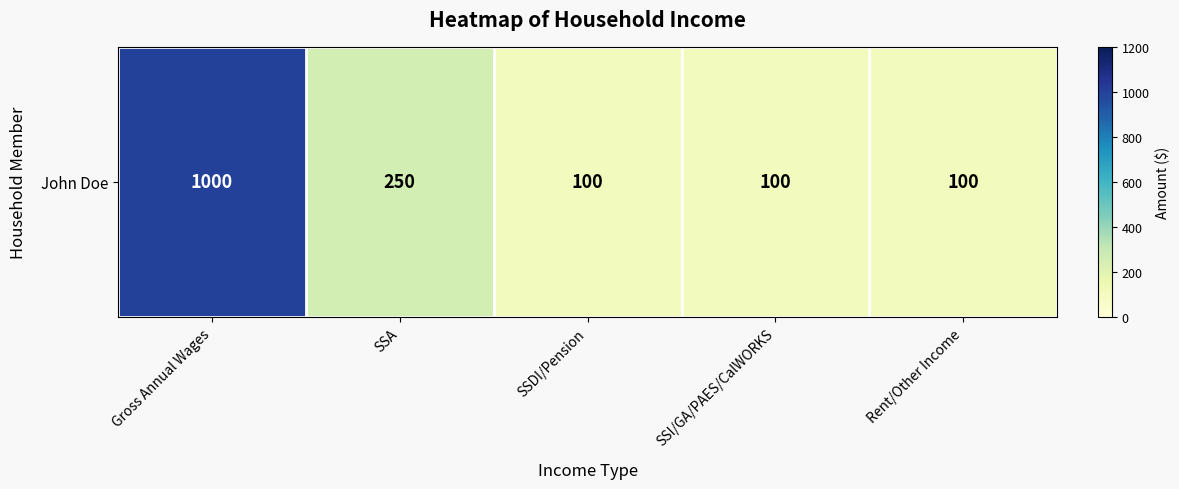

How many categories are shown in the chart?

5